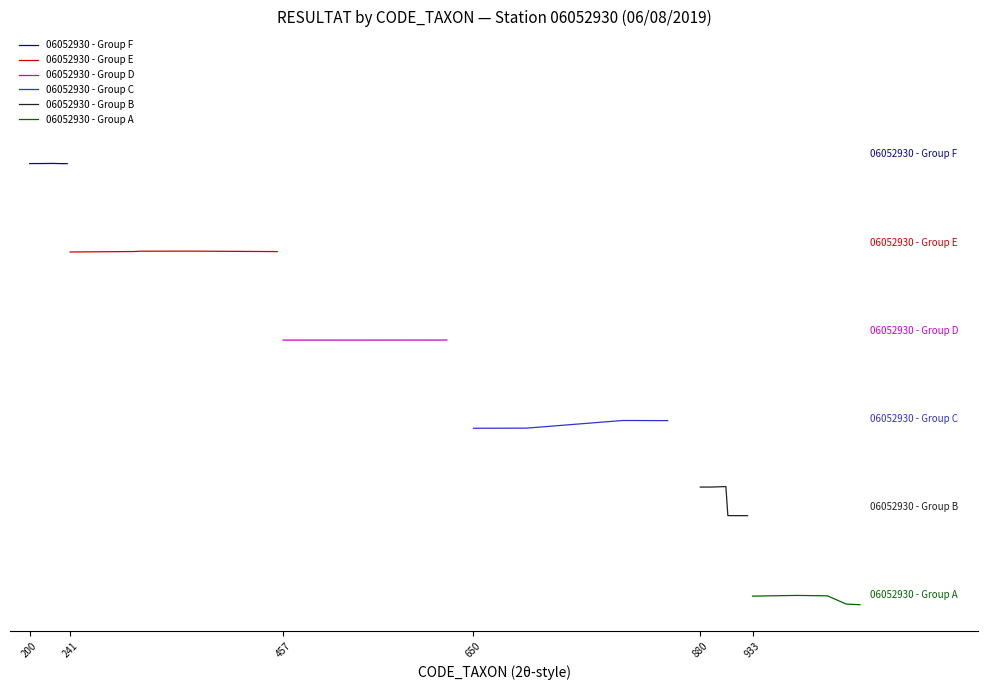

The 06052930 - Group B series shows 0.8 at 880. True or false?

False